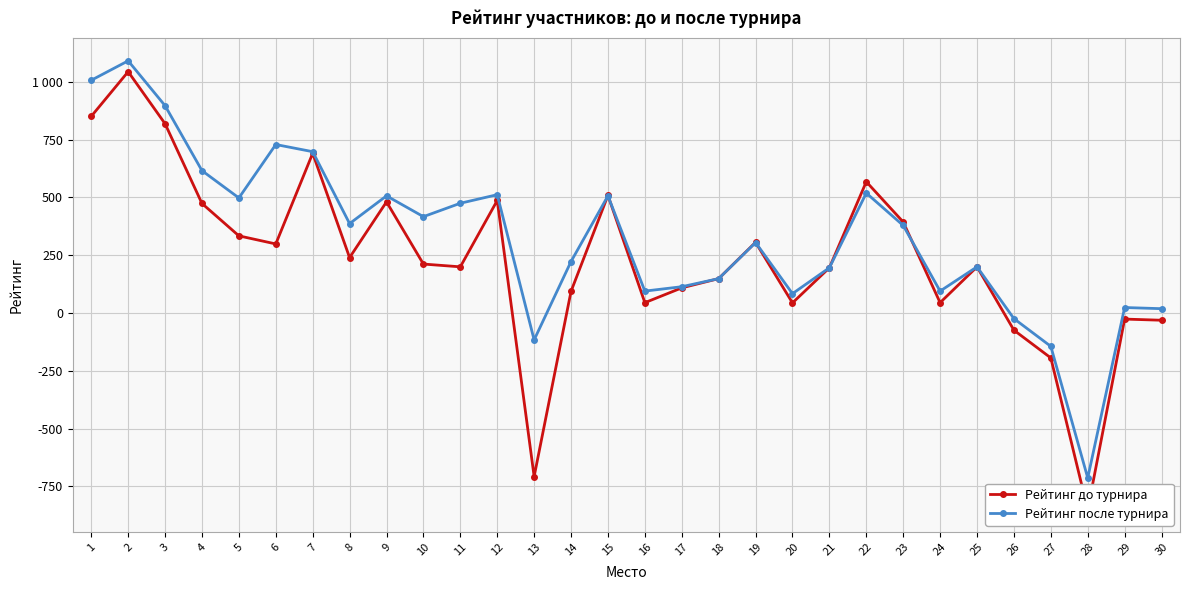

At how many categories does at least one series exceed -594?

29